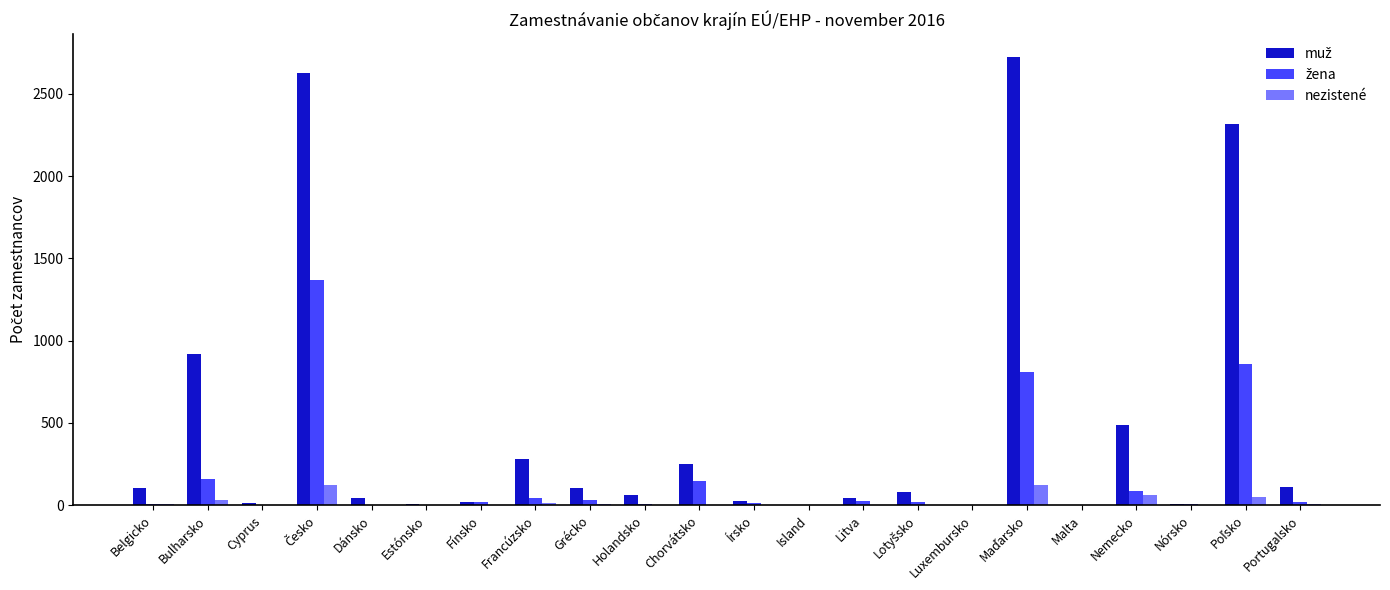

What is the maximum value shown in the chart?

2727